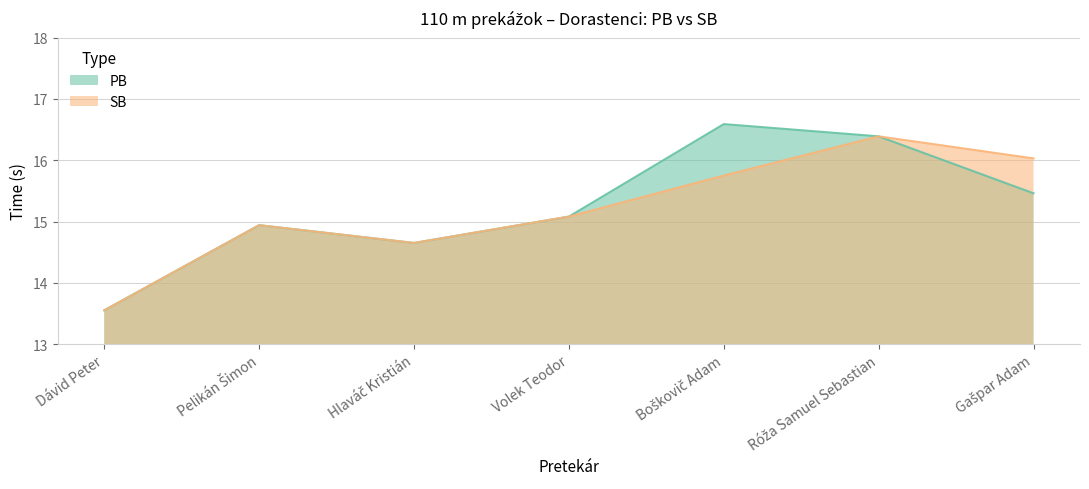

Reading left to right, transcribe all the data shown in this chart.

PB: Dávid Peter=13.6	Pelikán Šimon=14.9	Hlaváč Kristián=14.7	Volek Teodor=15.1	Boškovič Adam=16.6	Róža Samuel Sebastian=16.4	Gašpar Adam=15.5
SB: Dávid Peter=13.6	Pelikán Šimon=14.9	Hlaváč Kristián=14.7	Volek Teodor=15.1	Boškovič Adam=15.8	Róža Samuel Sebastian=16.4	Gašpar Adam=16.0